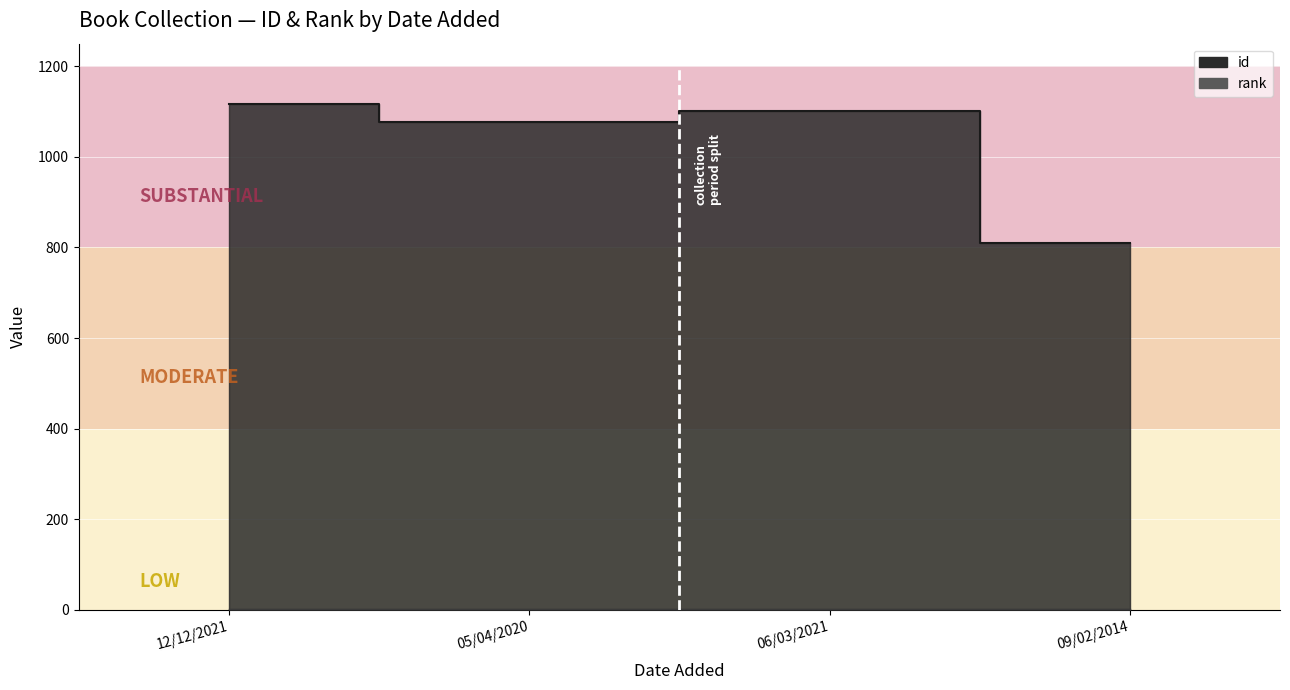

What is the maximum value shown in the chart?

1116